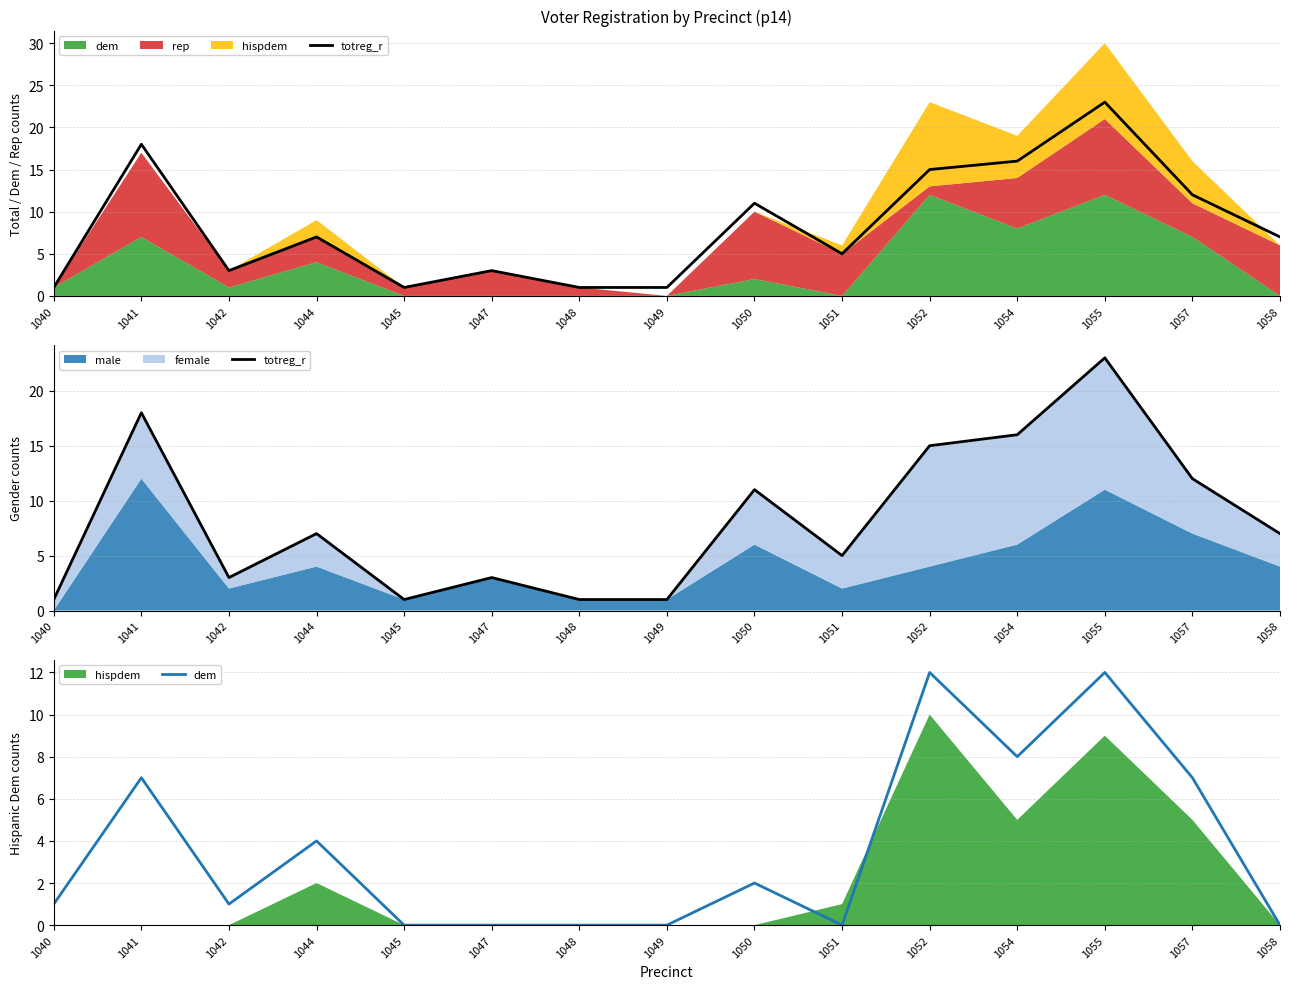

True or false: dem and totreg_r cross at least once.

False